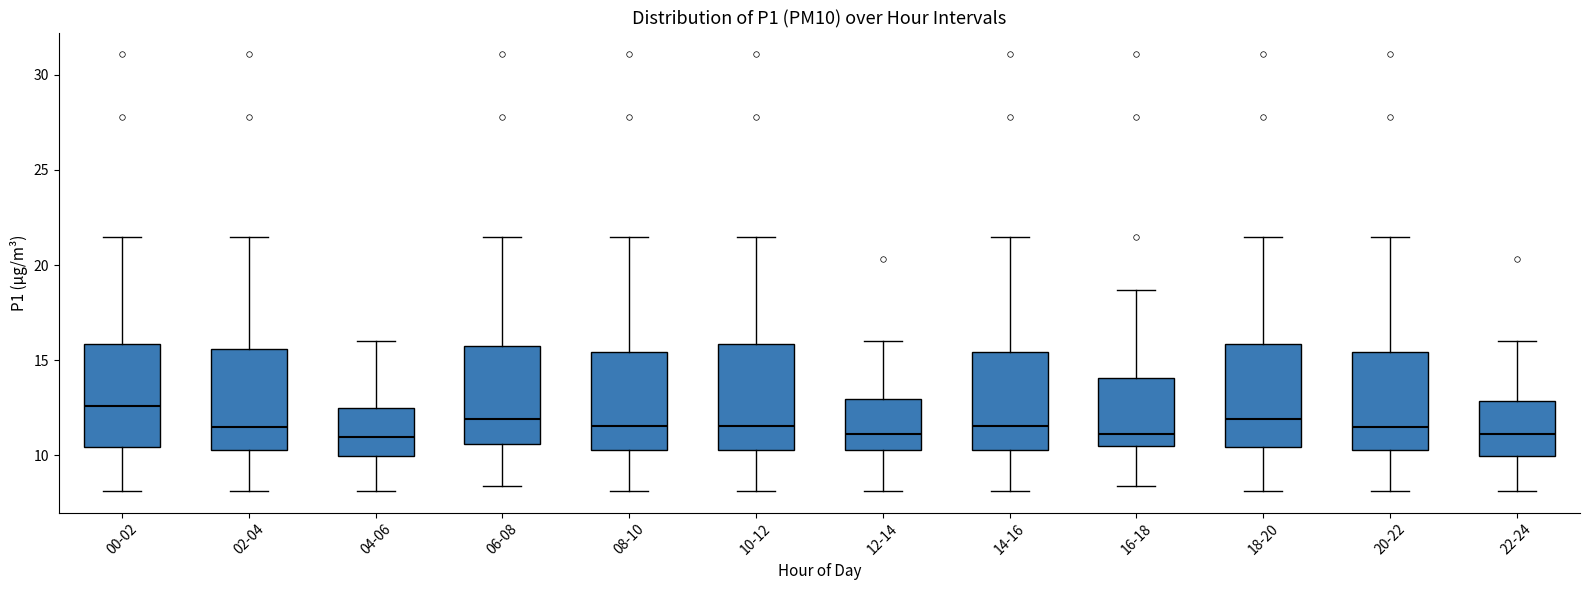

Reading left to right, read every box against the y-axis: the position of its median line, the range the box covers, and the ends of its whiskers. The values are not printed on the chart, so give them approximately, as read against the axis.

00-02: median 12.5, box 10.5 to 16.0, whiskers 8.0 to 21.5
02-04: median 11.5, box 10.5 to 15.5, whiskers 8.0 to 21.5
04-06: median 11.0, box 10.0 to 12.5, whiskers 8.0 to 16.0
06-08: median 12.0, box 10.5 to 16.0, whiskers 8.5 to 21.5
08-10: median 11.5, box 10.5 to 15.5, whiskers 8.0 to 21.5
10-12: median 11.5, box 10.5 to 16.0, whiskers 8.0 to 21.5
12-14: median 11.0, box 10.5 to 13.0, whiskers 8.0 to 16.0
14-16: median 11.5, box 10.5 to 15.5, whiskers 8.0 to 21.5
16-18: median 11.0, box 10.5 to 14.0, whiskers 8.5 to 18.5
18-20: median 12.0, box 10.5 to 16.0, whiskers 8.0 to 21.5
20-22: median 11.5, box 10.5 to 15.5, whiskers 8.0 to 21.5
22-24: median 11.0, box 10.0 to 13.0, whiskers 8.0 to 16.0